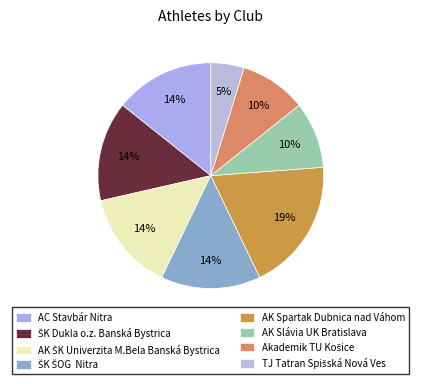

What is the smallest slice in the pie chart?

TJ Tatran Spišská Nová Ves